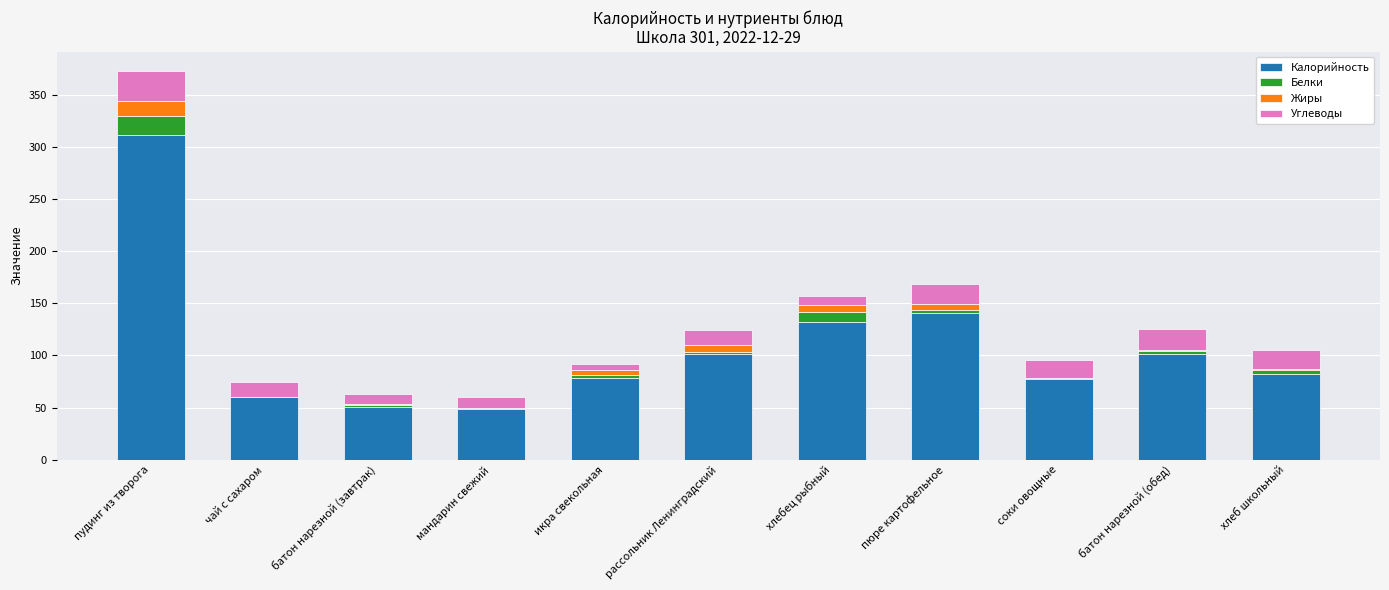

What is the highest value of the Калорийность series?

312